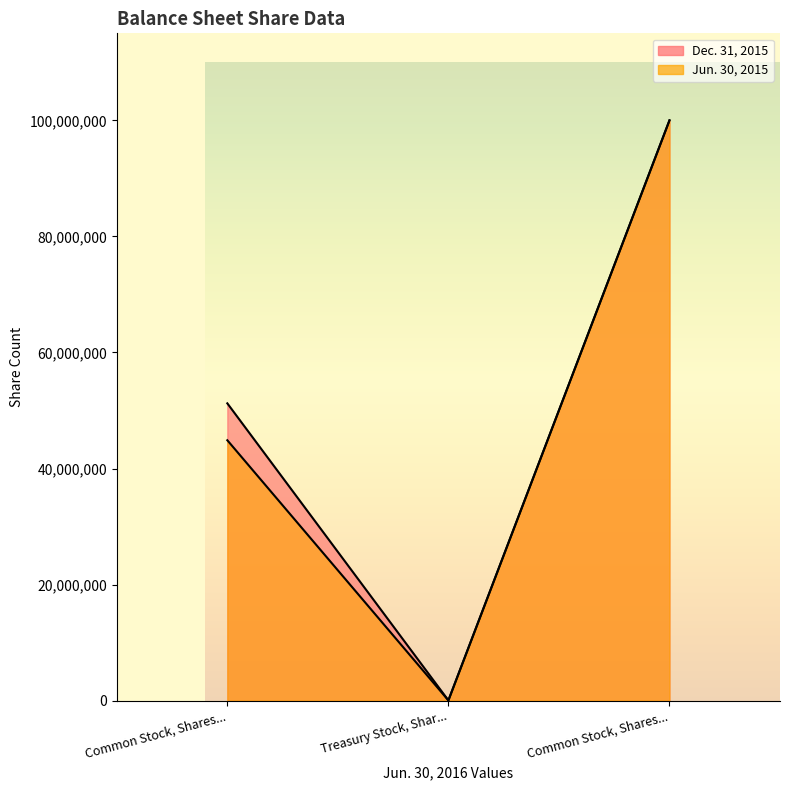

Is the value of Jun. 30, 2015 at Common Stock, Shares... greater than the value of Dec. 31, 2015 at Common Stock, Shares...?

No